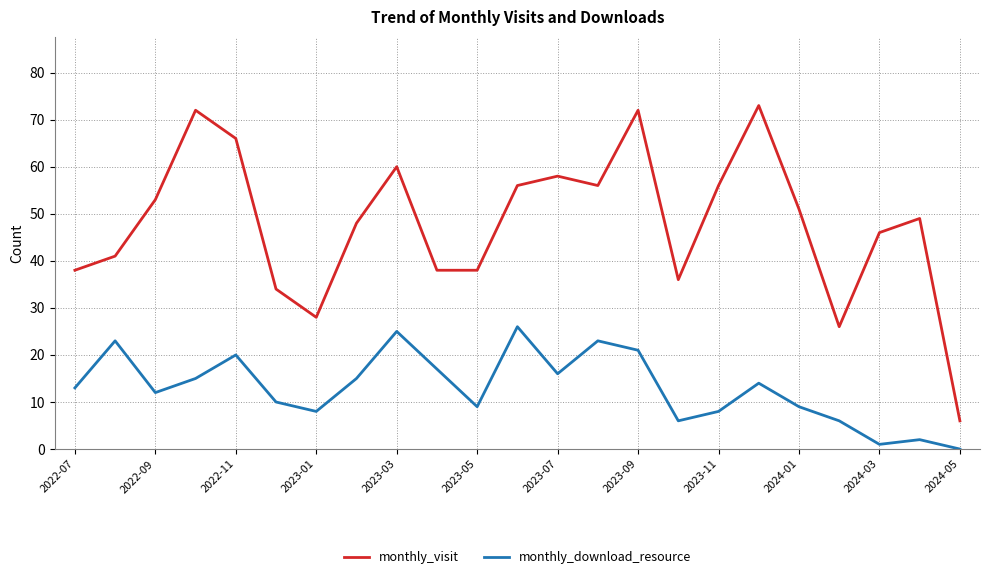

Reading right to left, extract all data points from this chart.

monthly_visit: 6	49	46	26	51	73	56	36	72	56	58	56	38	38	60	48	28	34	66	72	53	41	38
monthly_download_resource: 0	2	1	6	9	14	8	6	21	23	16	26	9	17	25	15	8	10	20	15	12	23	13